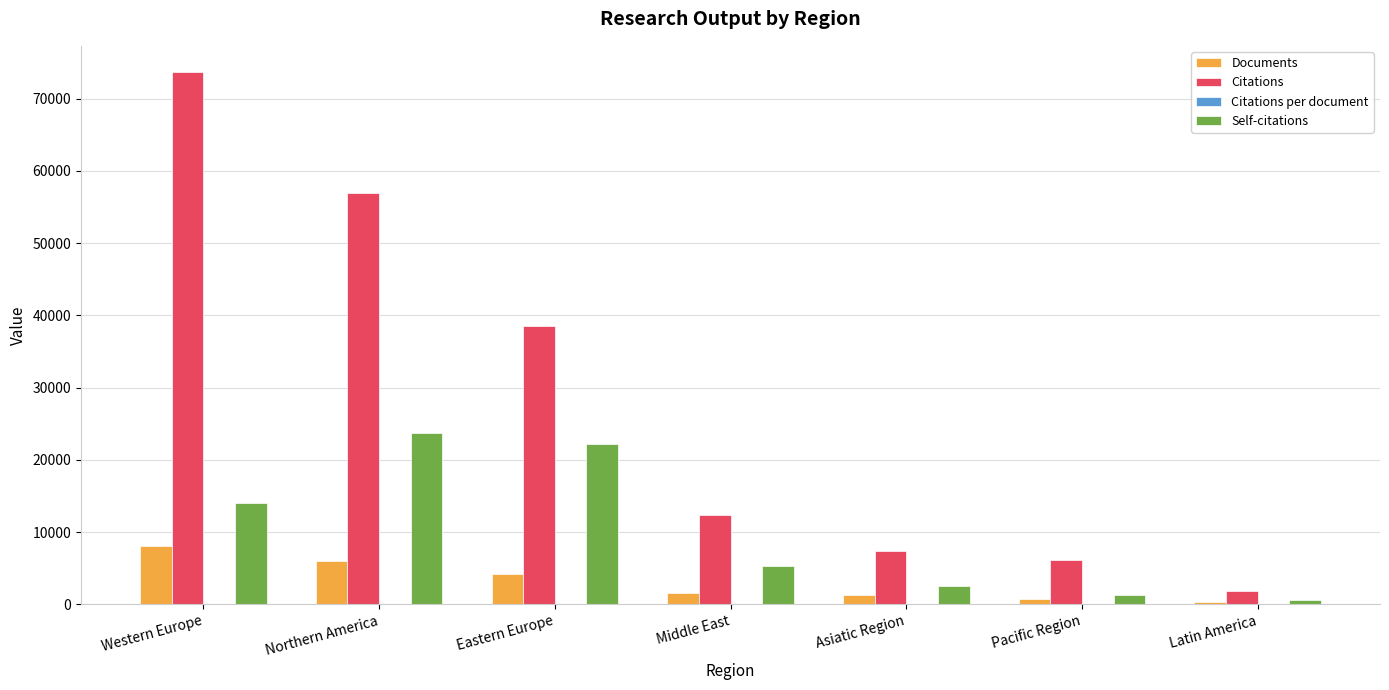

What is the sum of all Documents values?

22056.0